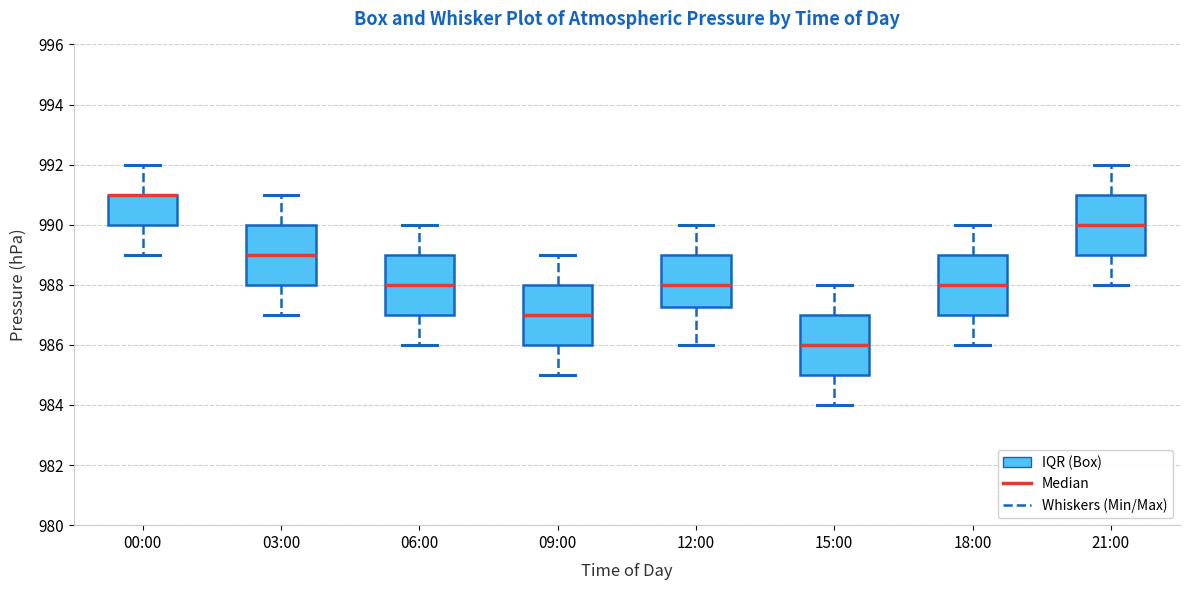

Where does the lower whisker of the box for 18:00 end on the y-axis? The values are not printed on the chart, so give them approximately, as read against the axis.

986.0